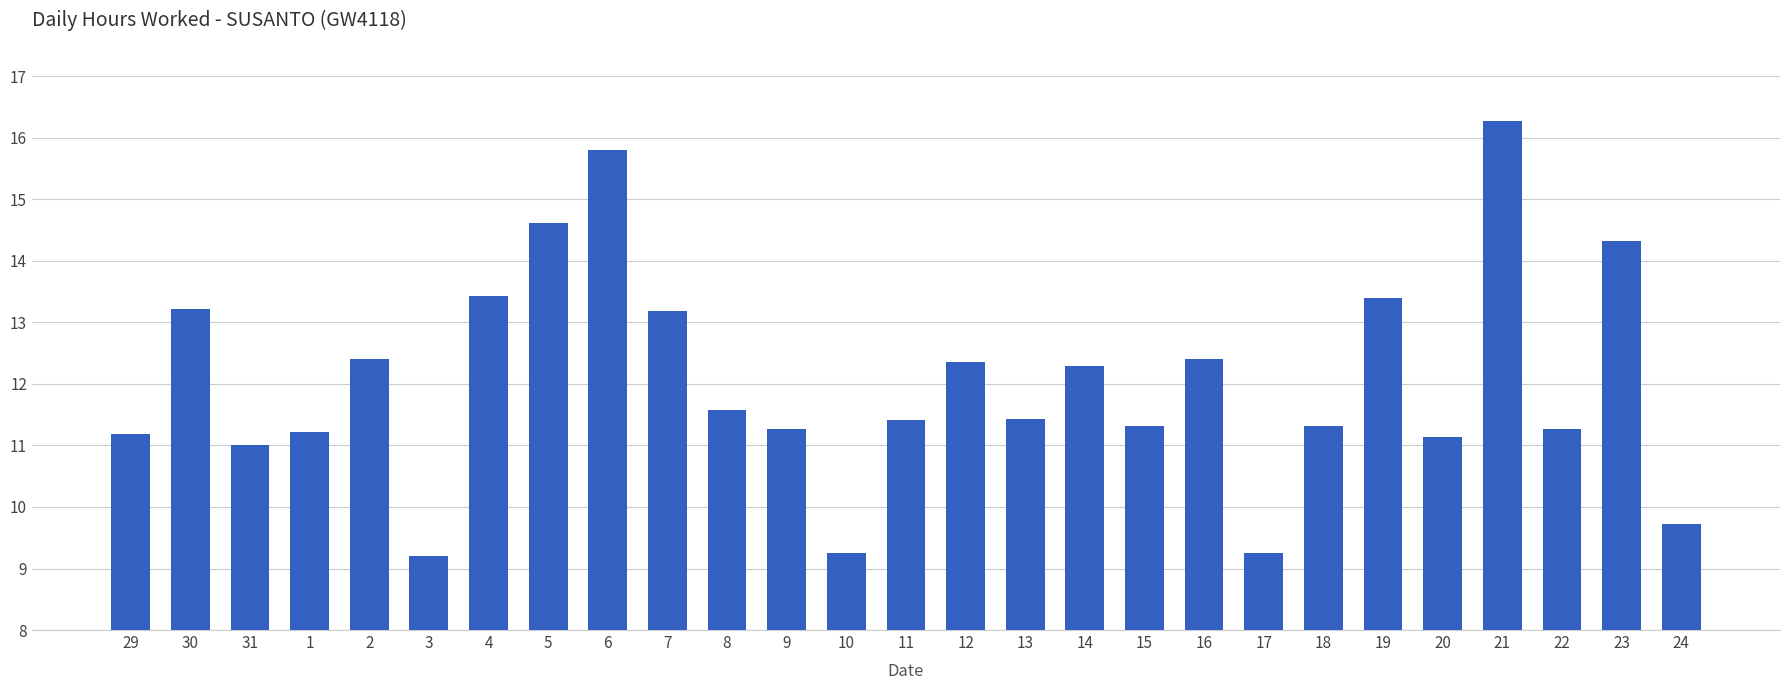

Between 7 and 13, which is larger?

7